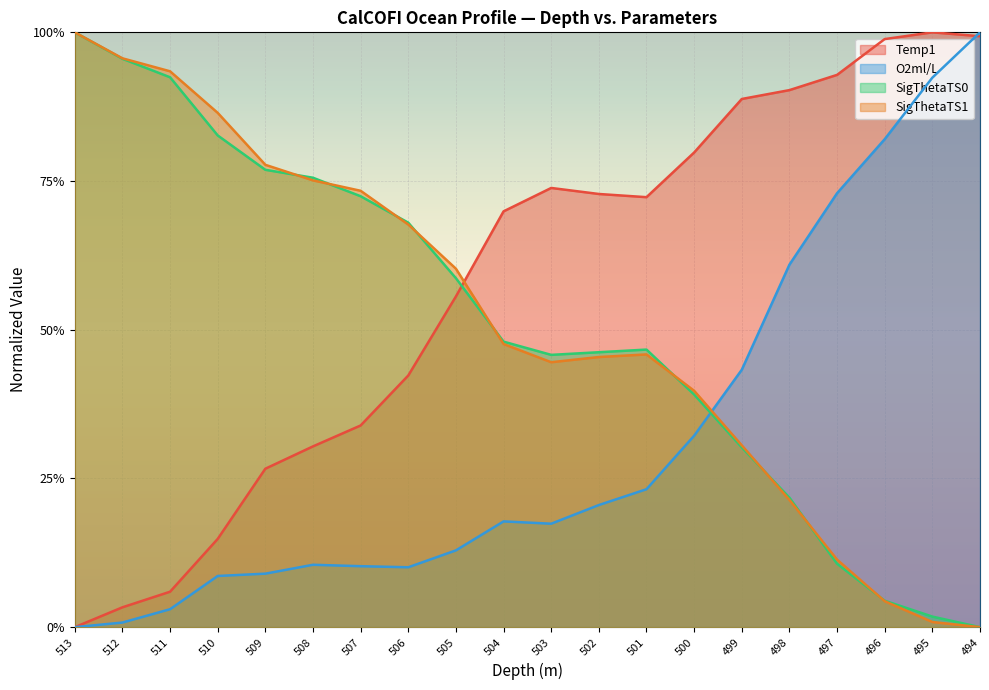

Rank the series by their maximum value, from highest to lowest.

Temp1, O2ml/L, SigThetaTS0, SigThetaTS1